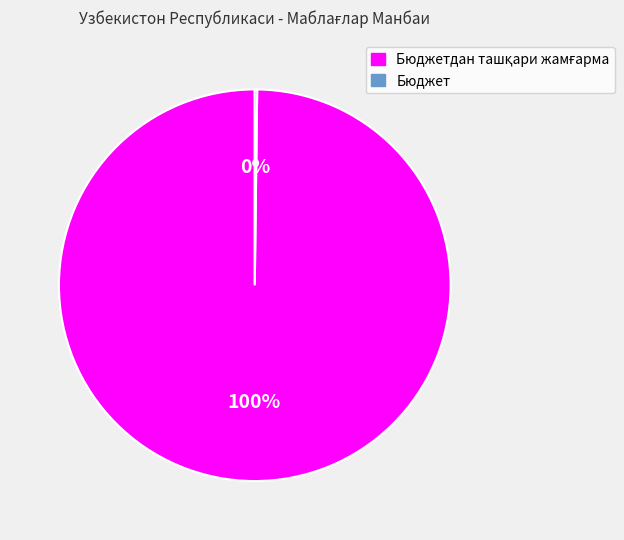

Does any single category account for the majority?

Yes